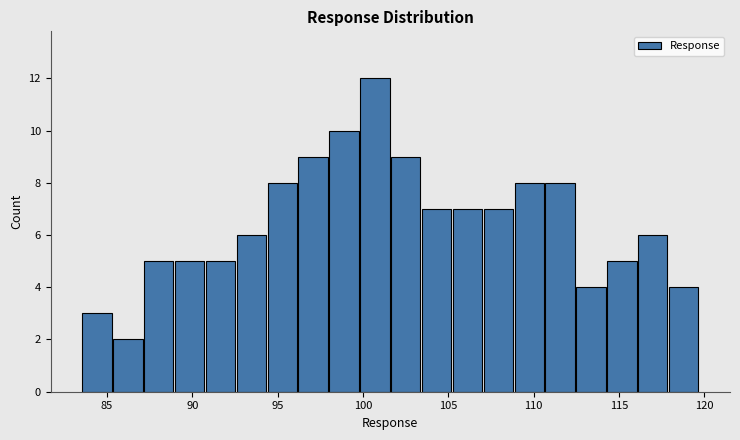

Read against the x-axis, roughly where is the centre of the tallest bar?

100.5